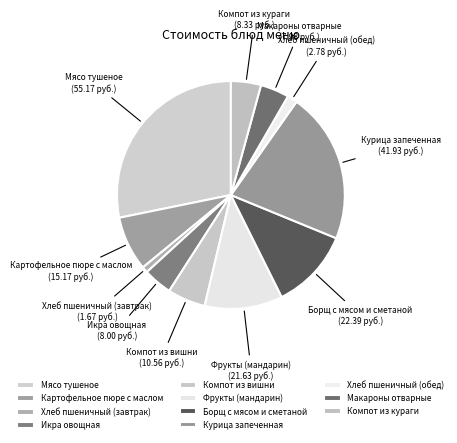

Does Борщ с мясом и сметаной represent more than half of the total?

No